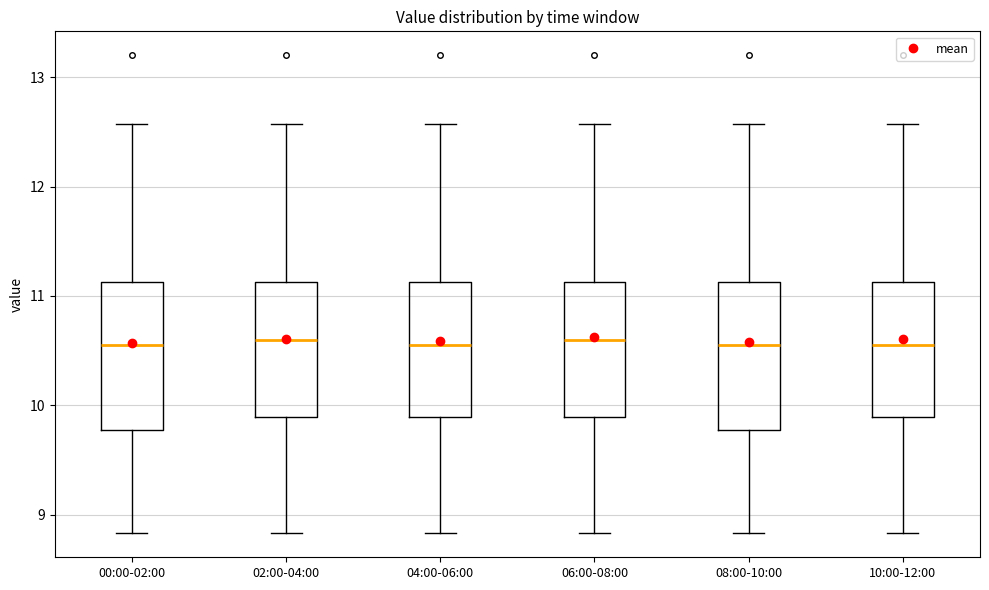

Reading left to right, read every box against the y-axis: the position of its median line, the range the box covers, and the ends of its whiskers. The values are not printed on the chart, so give them approximately, as read against the axis.

00:00-02:00: median 10.6, box 9.8 to 11.1, whiskers 8.8 to 12.6
02:00-04:00: median 10.6, box 9.9 to 11.1, whiskers 8.8 to 12.6
04:00-06:00: median 10.6, box 9.9 to 11.1, whiskers 8.8 to 12.6
06:00-08:00: median 10.6, box 9.9 to 11.1, whiskers 8.8 to 12.6
08:00-10:00: median 10.6, box 9.8 to 11.1, whiskers 8.8 to 12.6
10:00-12:00: median 10.6, box 9.9 to 11.1, whiskers 8.8 to 12.6